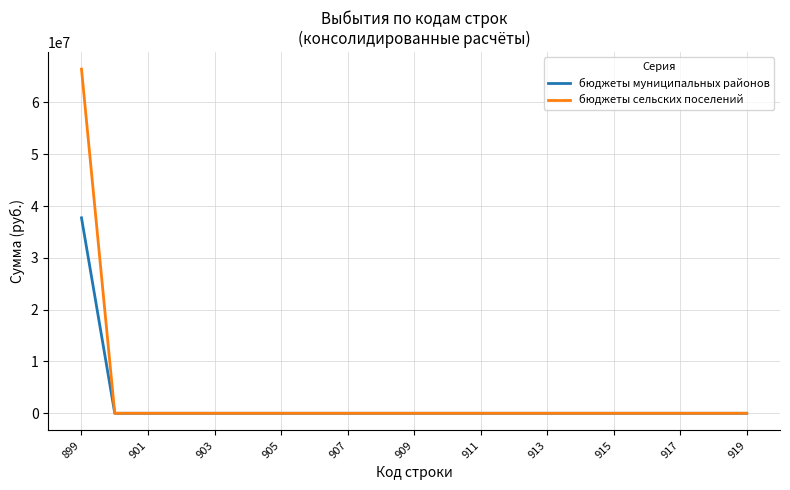

What is the greatest value displayed?

66432066.5